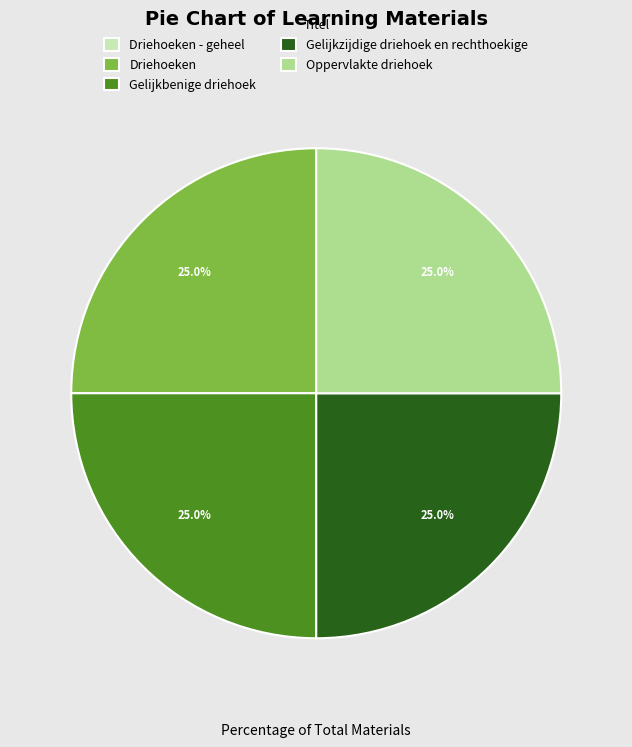

Combined, what portion of the pie is Driehoeken and Gelijkbenige driehoek?

50.0%